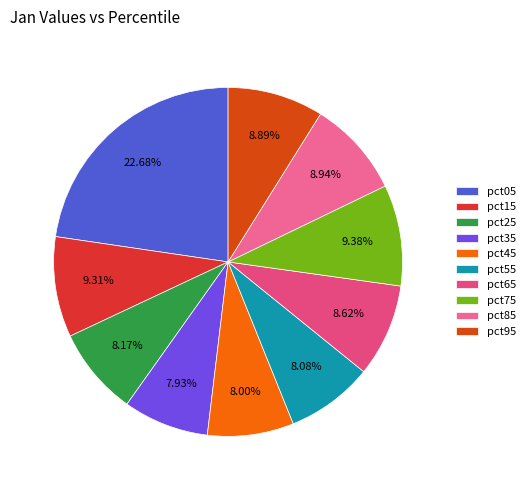

True or false: pct45 accounts for 15% of the total.

False